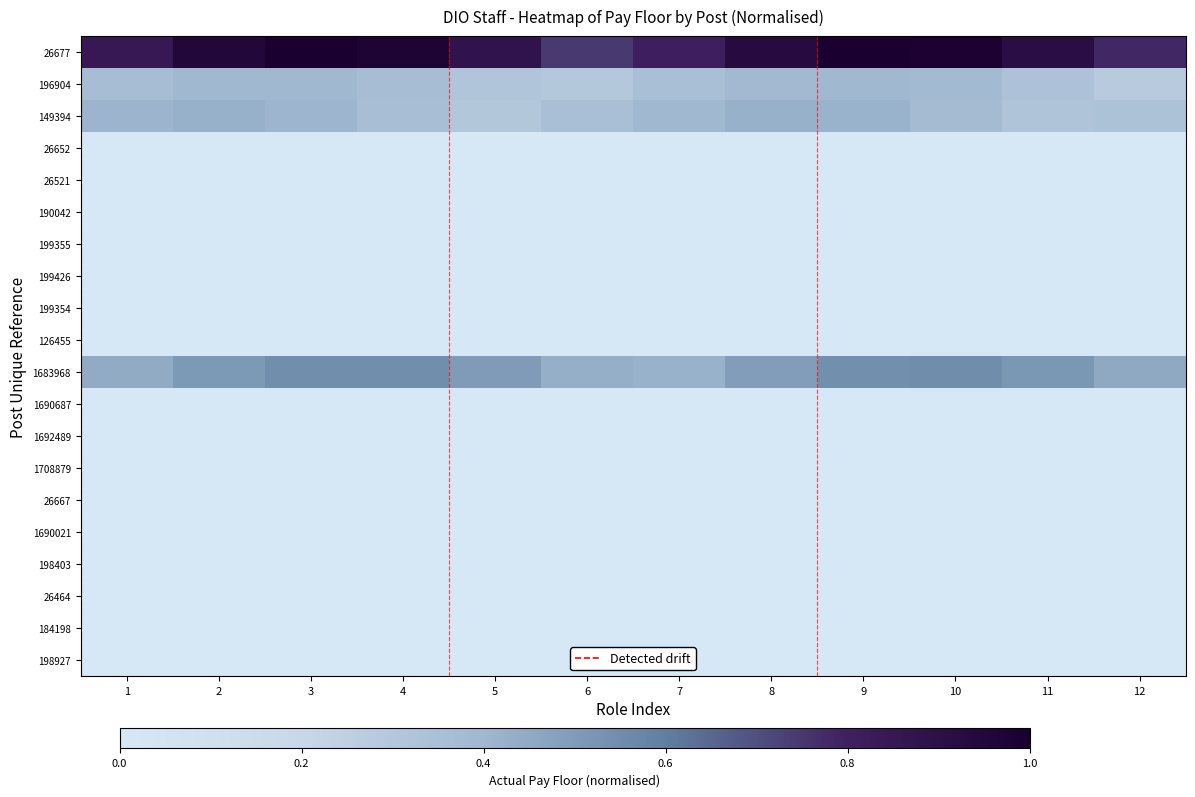

What is the difference between the highest and lowest values at 7?

0.8